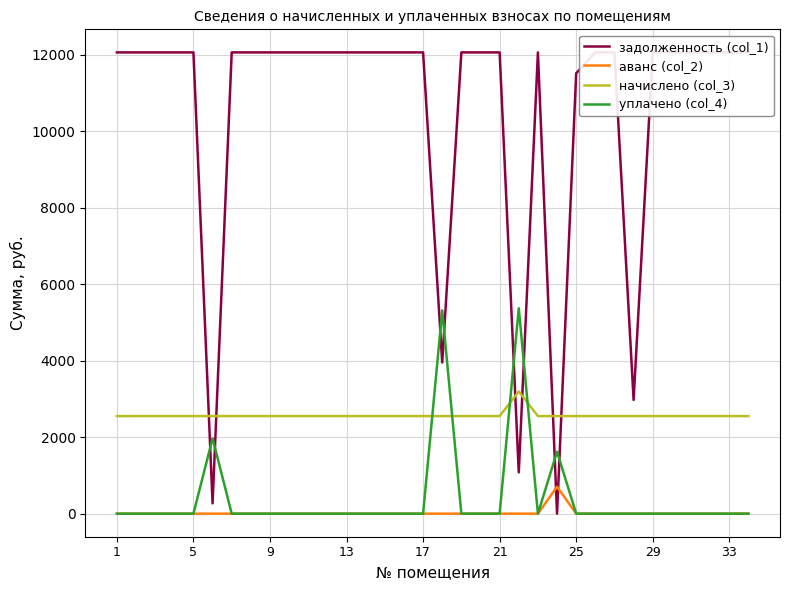

Count the number of categories in the chart.

34